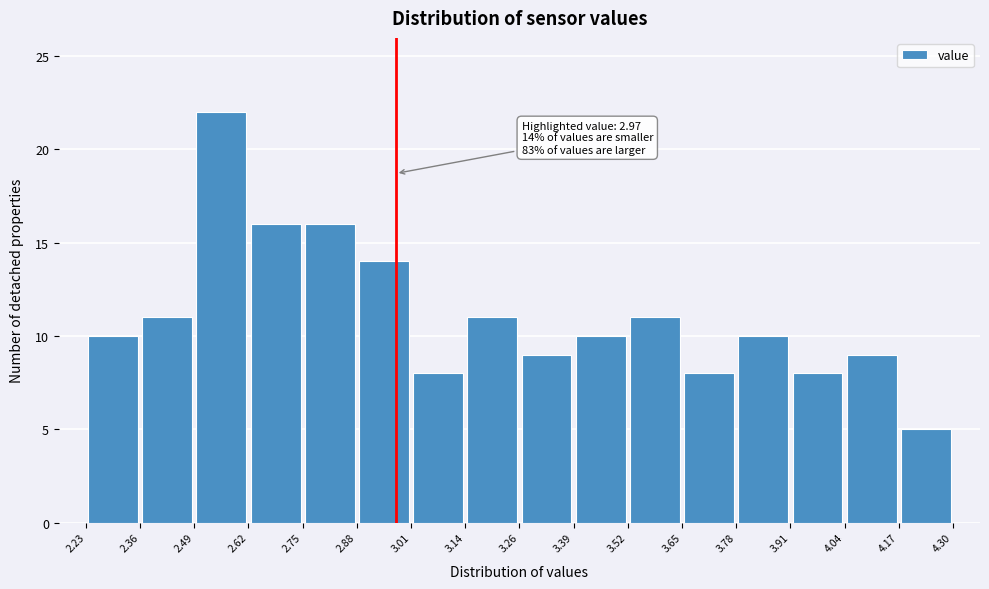

Which range on the x-axis has the tallest bar?

2.49 to 2.62